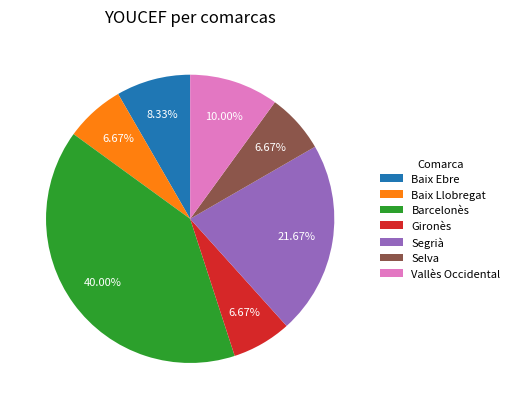

The Segrià slice represents 12% of the pie. True or false?

False